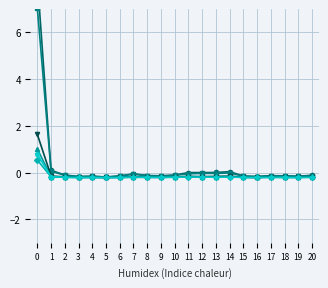

List the labels in order of Male value, largest first.

0, 1, 14, 12, 13, 11, 7, 2, 10, 20, 8, 17, 18, 9, 6, 15, 4, 19, 16, 3, 5